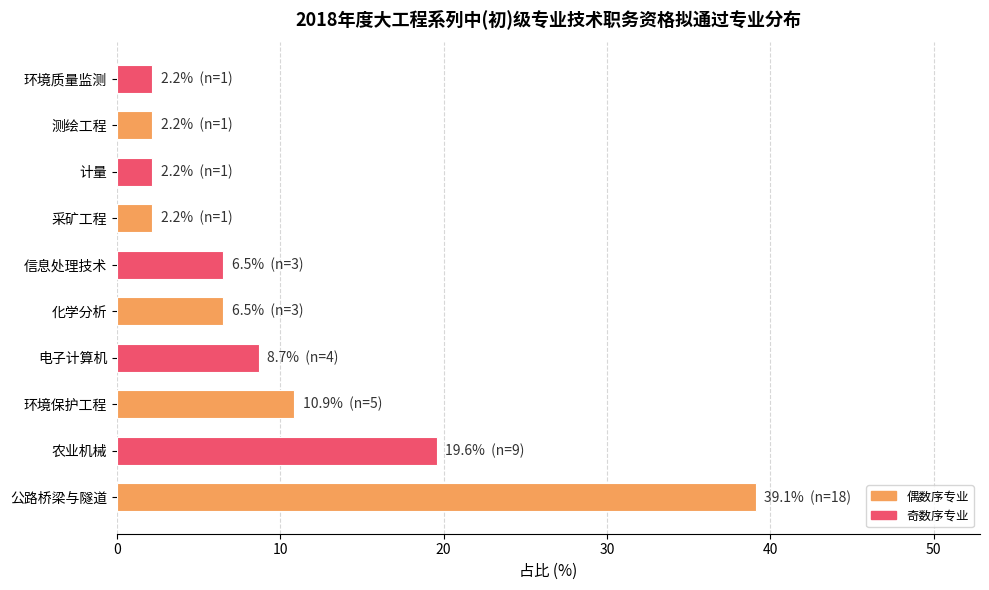

Which has a higher value, 信息处理技术 or 测绘工程?

信息处理技术